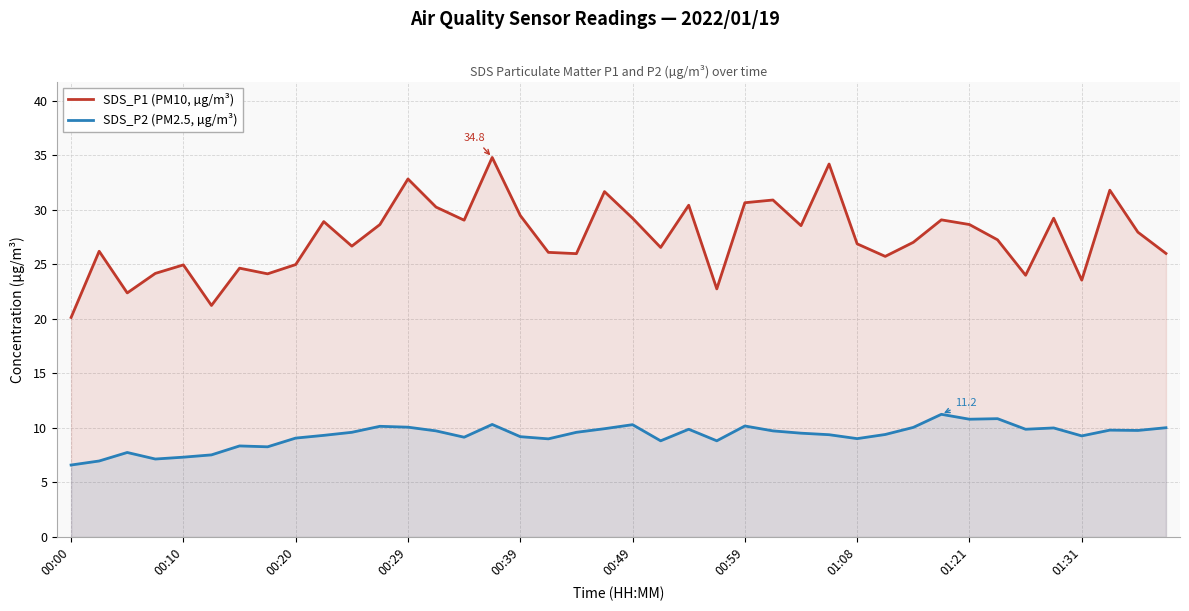

True or false: SDS_P2 (PM2.5, µg/m³) has more than 0 points higher than both neighbors.

True